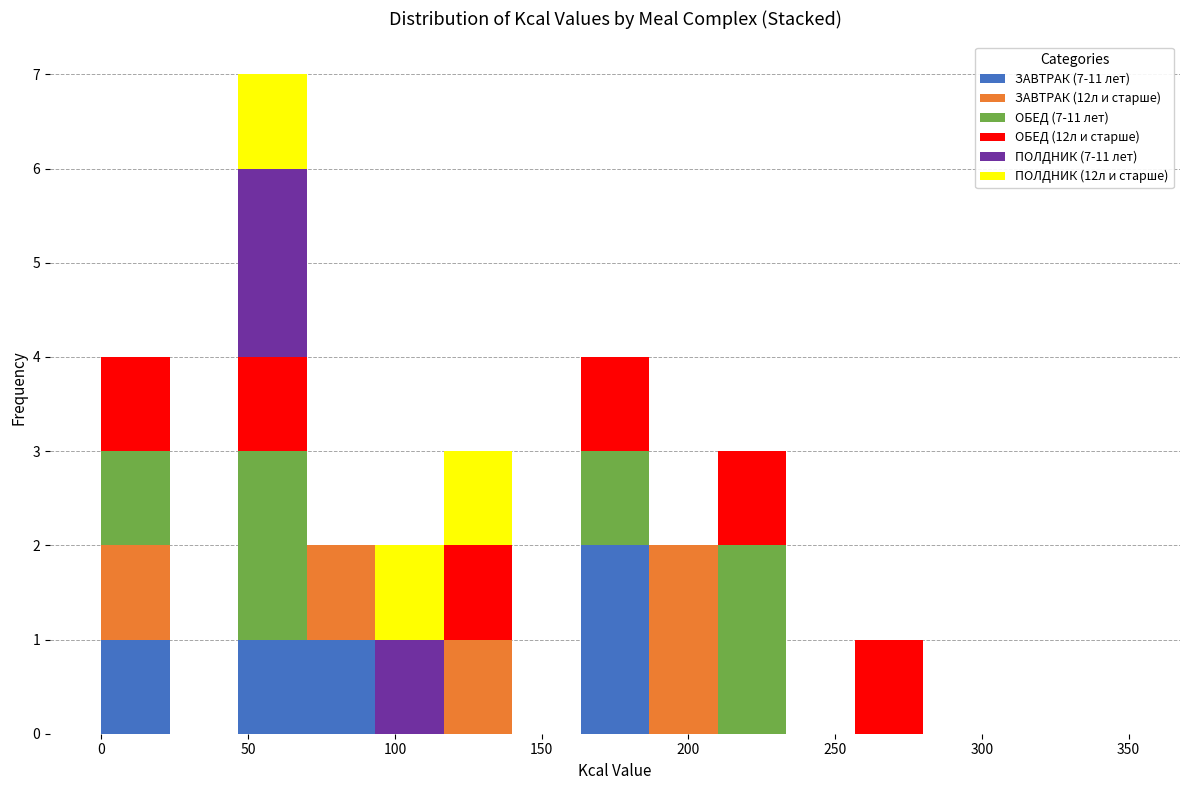

Which range on the x-axis has the tallest stacked bar (by total height)?

45 to 70